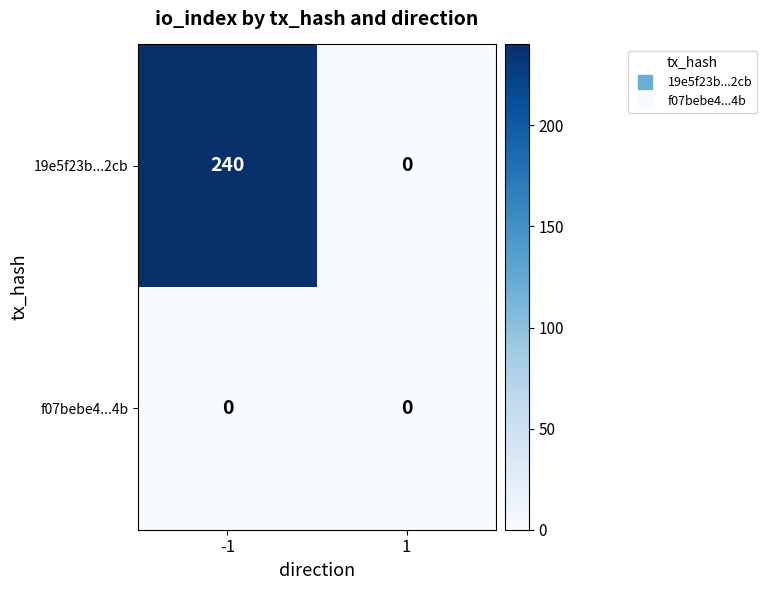

Rank the series by their average value, from lowest to highest.

f07bebe4...4b, 19e5f23b...2cb